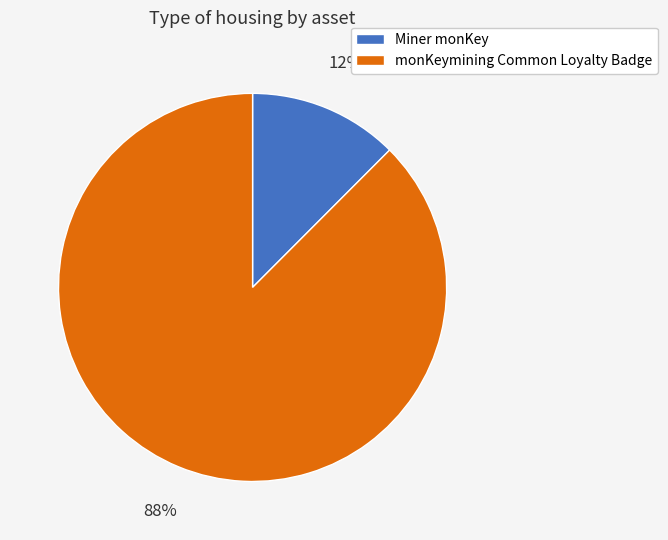

What is the smallest slice in the pie chart?

Miner monKey